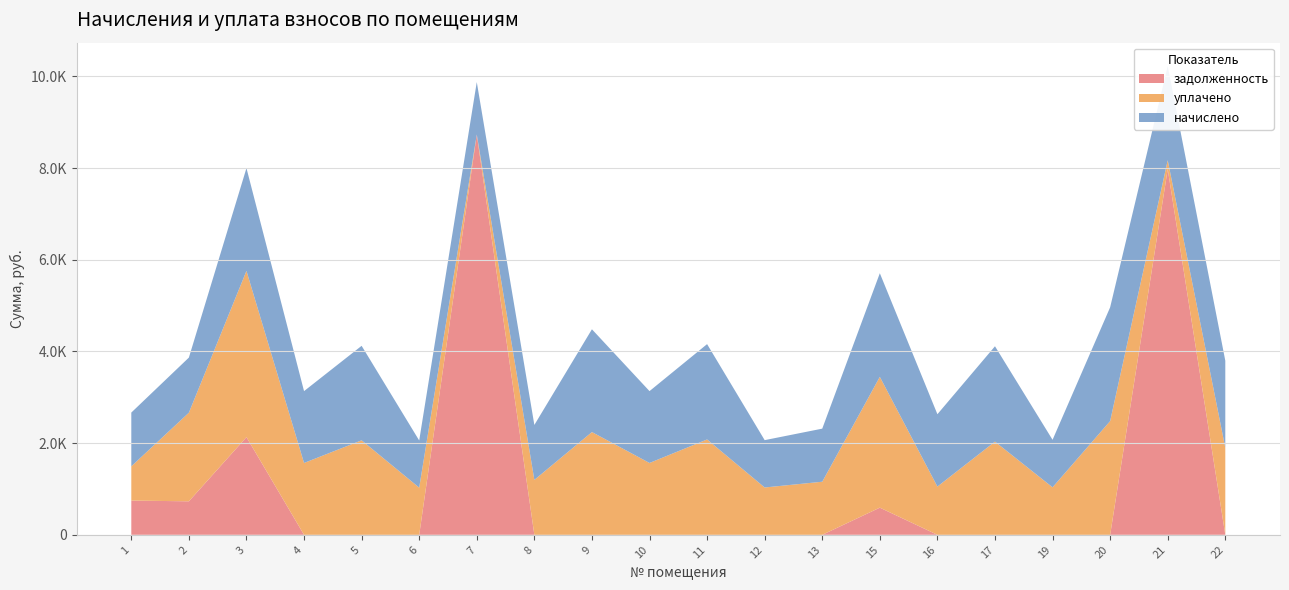

Reading right to left, extract all data points from this chart.

начислено: 22=1898.8	21=2053.7	20=2481.4	19=1036.0	17=2079.5	16=1578.0	15=2260.1	13=1157.7	12=1032.4	11=2079.5	10=1567.0	9=2241.7	8=1198.3	7=1143.0	6=1028.7	5=2061.0	4=1567.0	3=2241.7	2=1202.0	1=1172.5
уплачено: 22=1898.8	21=192.8	20=2480.8	19=1036.0	17=2032.7	16=1052.0	15=2852.6	13=1157.7	12=1032.4	11=2079.5	10=1567.0	9=2241.0	8=1197.7	7=0.0	6=1028.7	5=2061.0	4=1567.0	3=3625.2	2=1932.6	1=746.8
задолженность: 22=0.0	21=7976.0	20=0.0	19=0.0	17=0.0	16=0.0	15=592.5	13=0.0	12=0.0	11=0.0	10=0.0	9=0.0	8=0.0	7=8730.8	6=0.0	5=0.0	4=0.0	3=2130.8	2=730.7	1=746.8